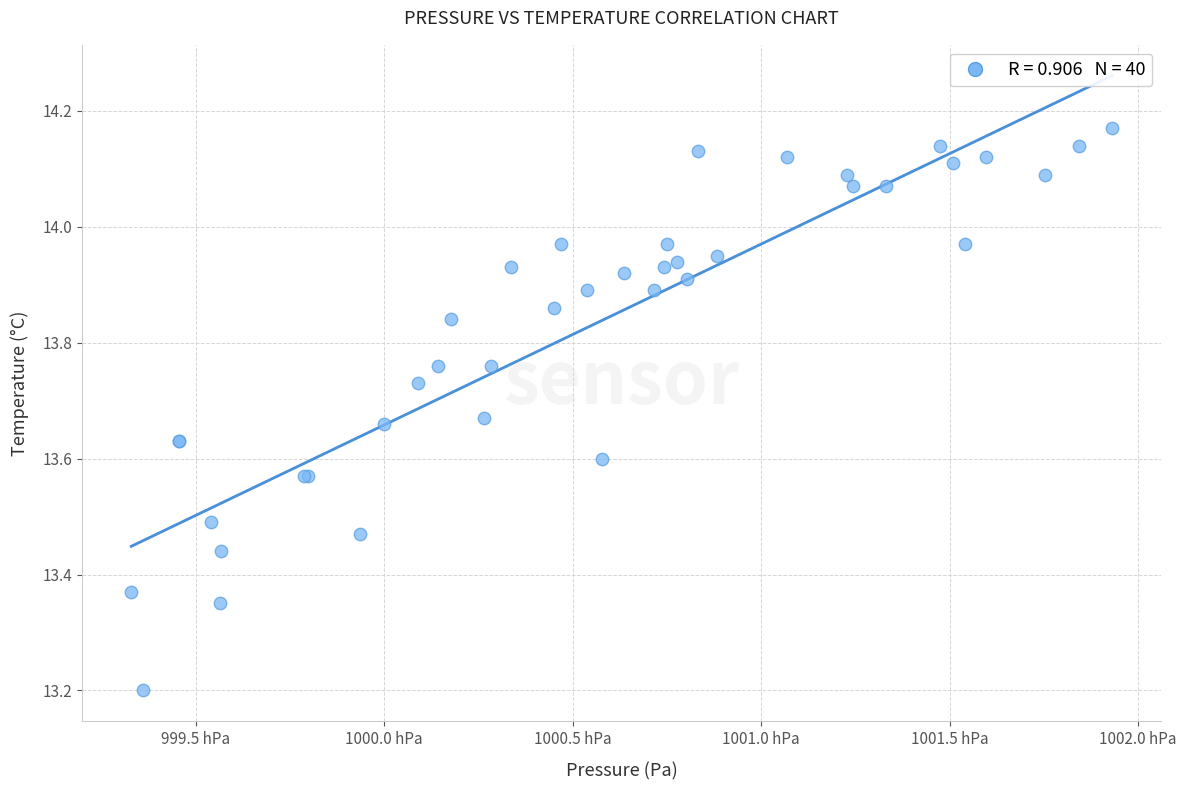

What Y value in the scatter plot is closest to 13?

13.2